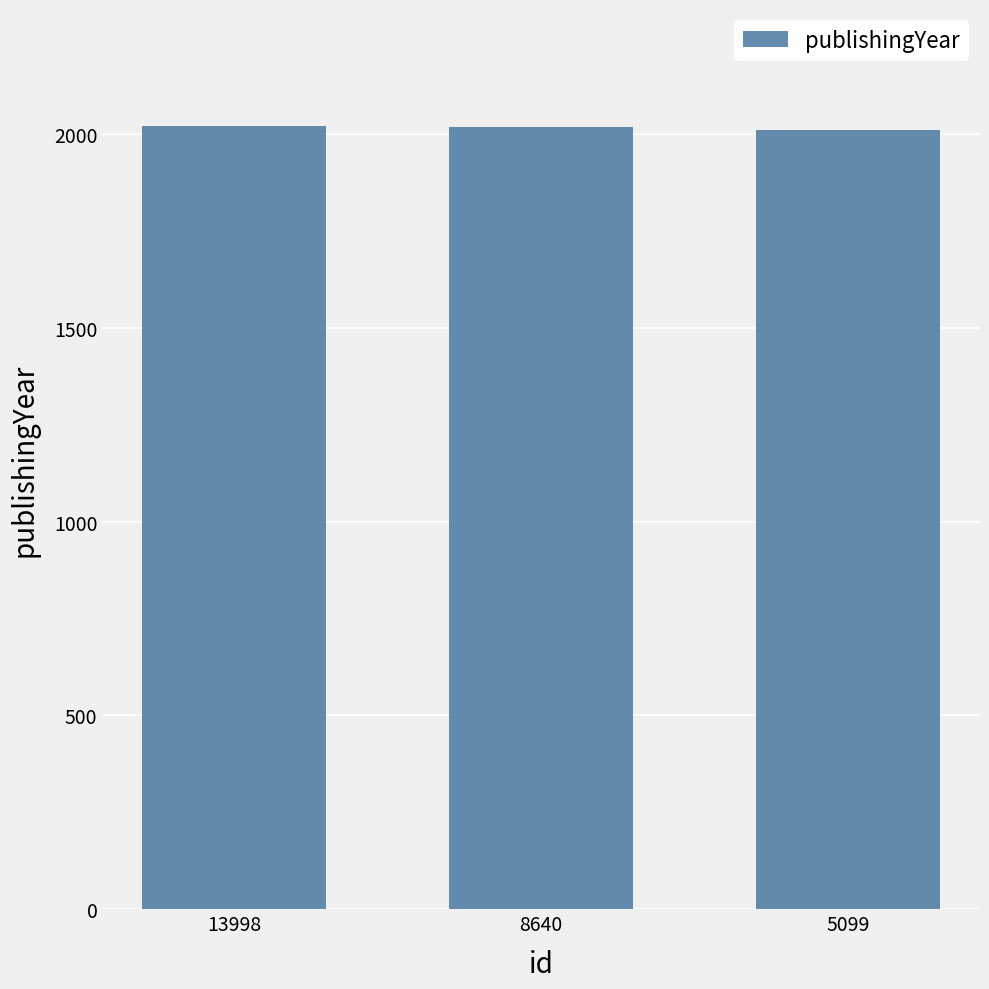

Approximately how many times larger is the value at 5099 compared to 13998?

1.0